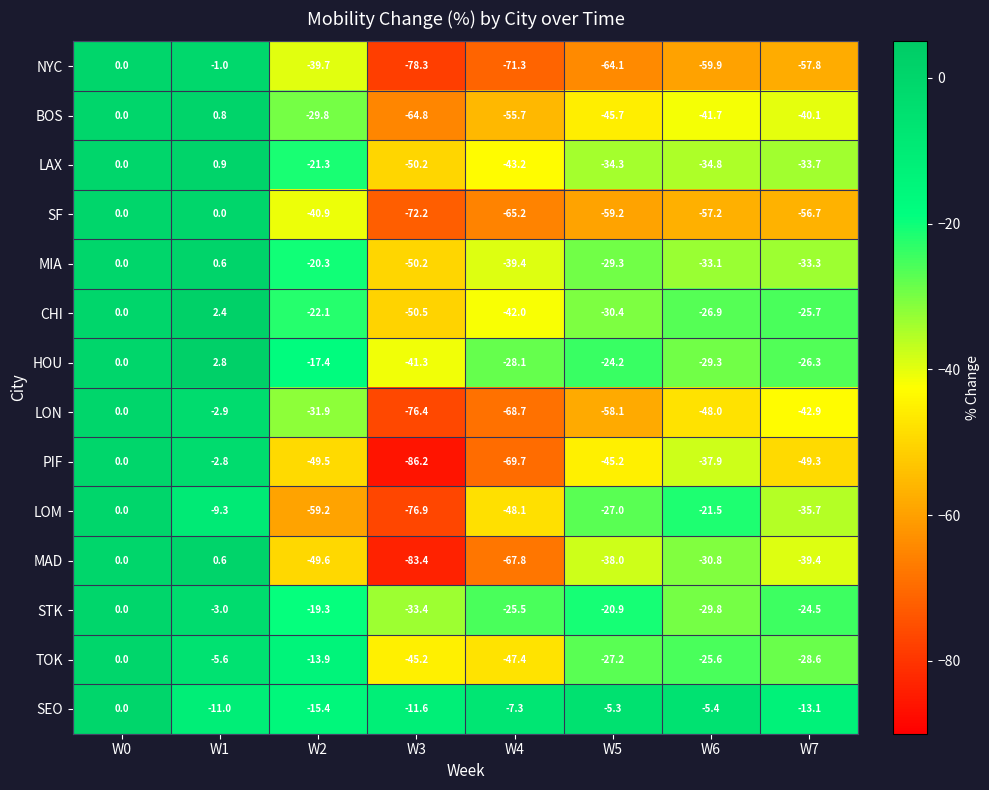

What is the spread (max minus min) of values at W5?

58.8